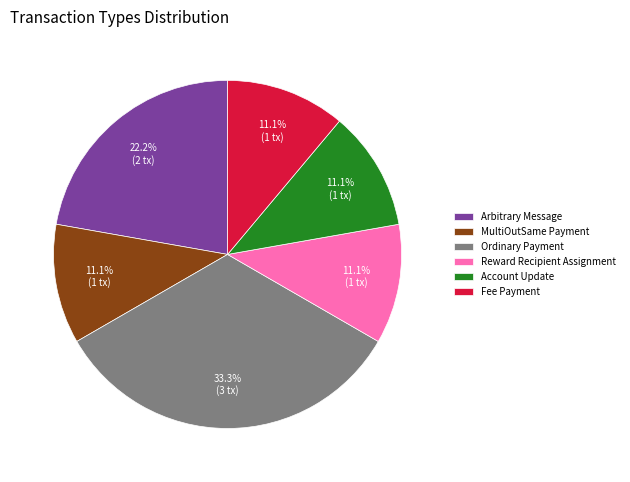

Is MultiOutSame Payment the majority of the pie?

No